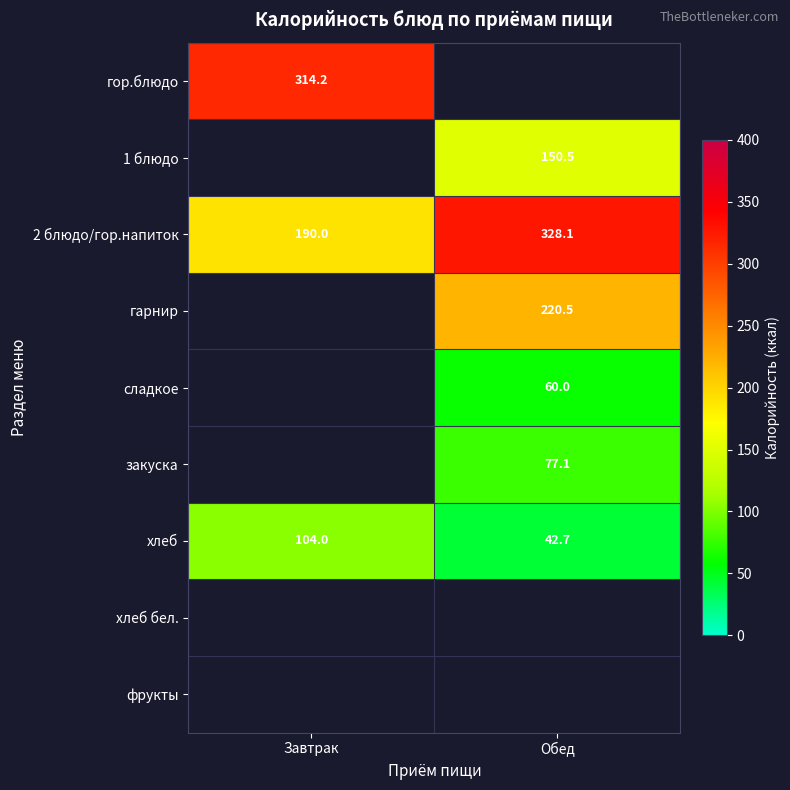

The гор.блюдо series shows 519.8 at Завтрак. True or false?

False